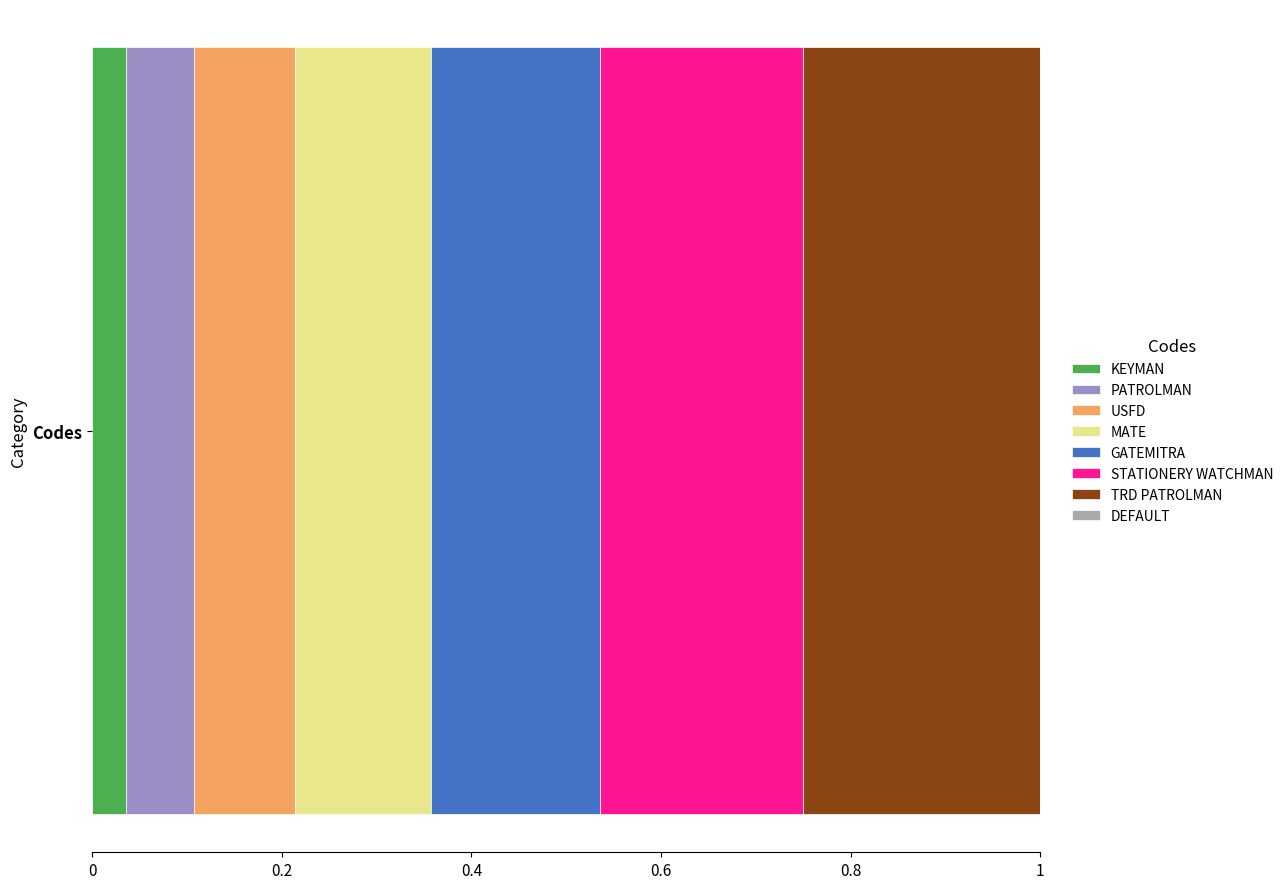

The KEYMAN series shows 0.1 at Codes. True or false?

False